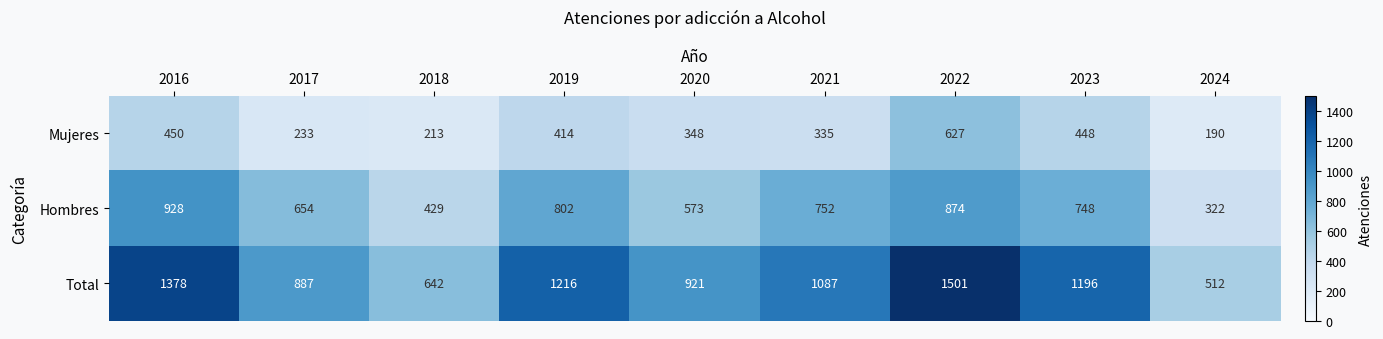

How many data points in Total are less than 1087?

4